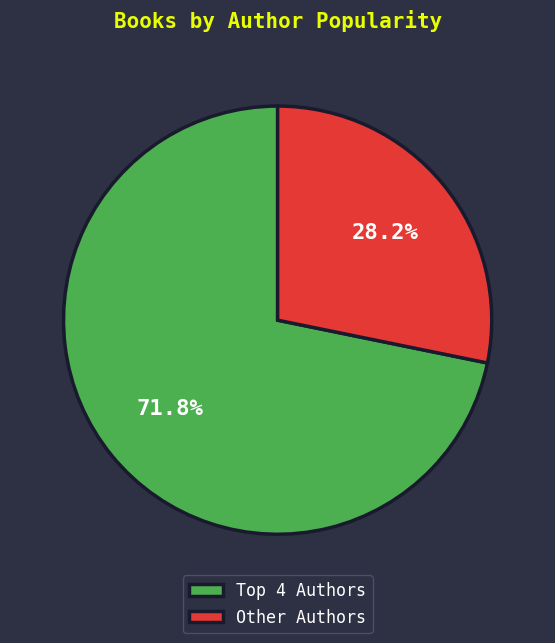

How much of the chart is everything except Other Authors?

71.8%